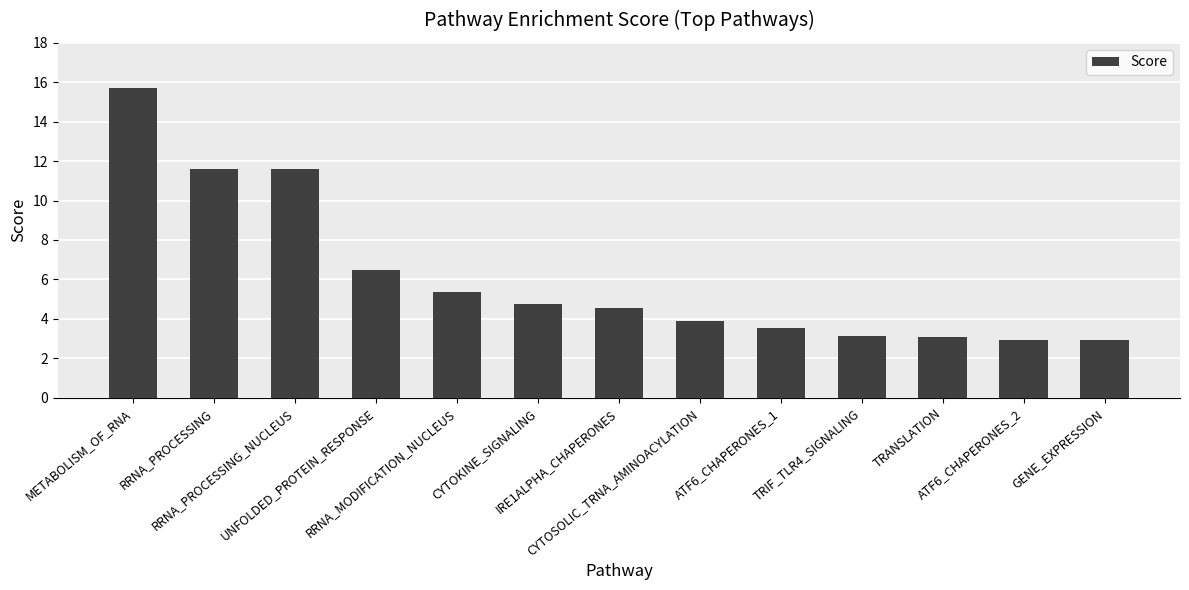

Are the bars horizontal?

No